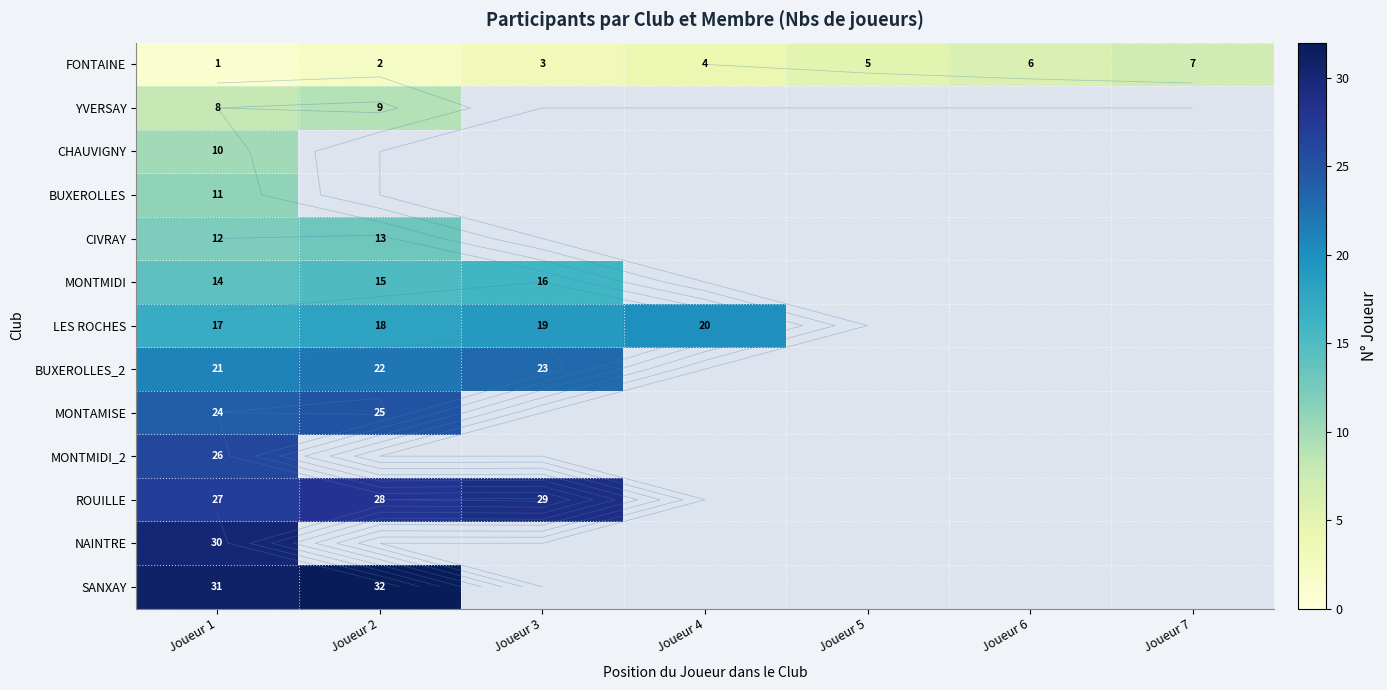

Which series has the widest spread of values?

FONTAINE